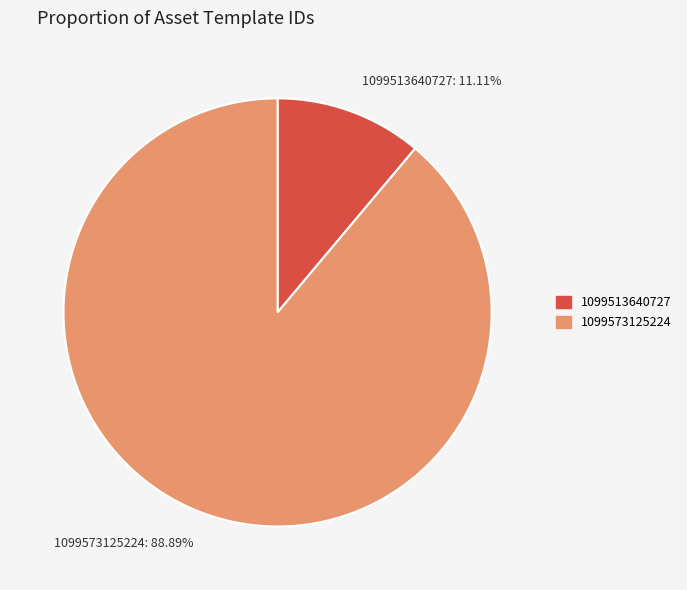

Count the number of slices in the pie.

2